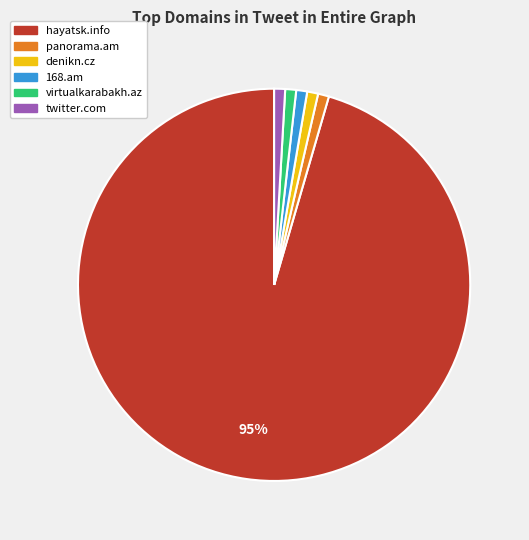

What percentage is the hayatsk.info slice, to the nearest percent?

95%